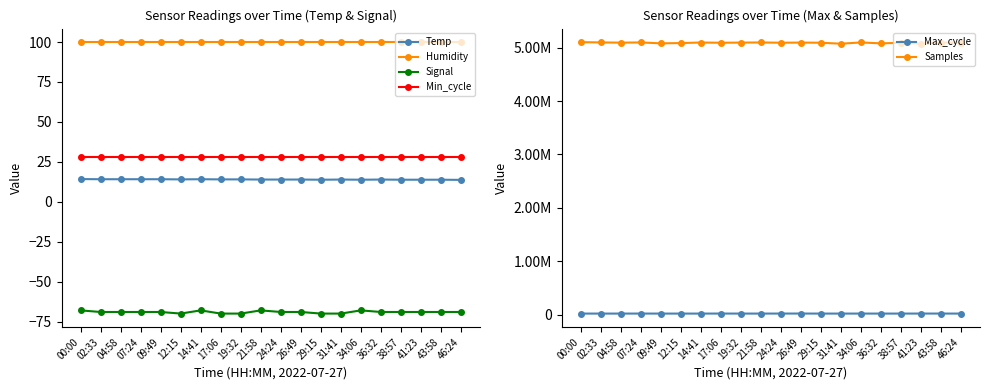

Which series has the largest total across all categories?

Samples